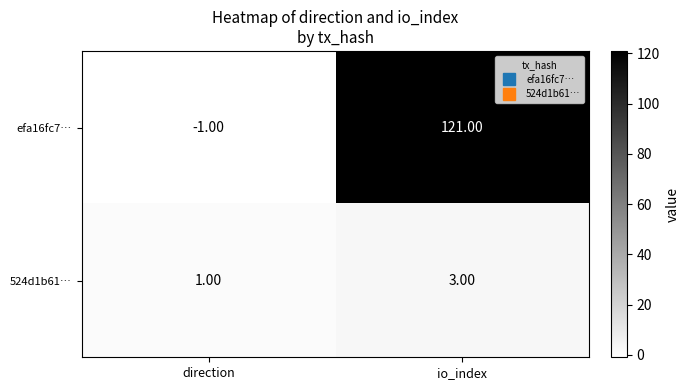

Rank the series by their average value, from lowest to highest.

524d1b61…, efa16fc7…